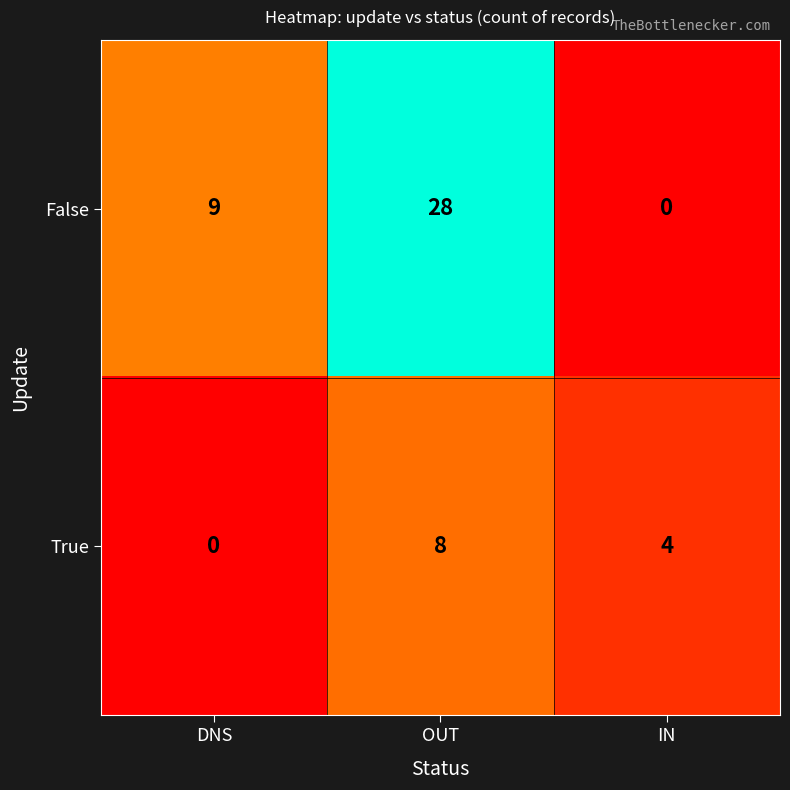

Which label corresponds to the largest value in the chart?

OUT